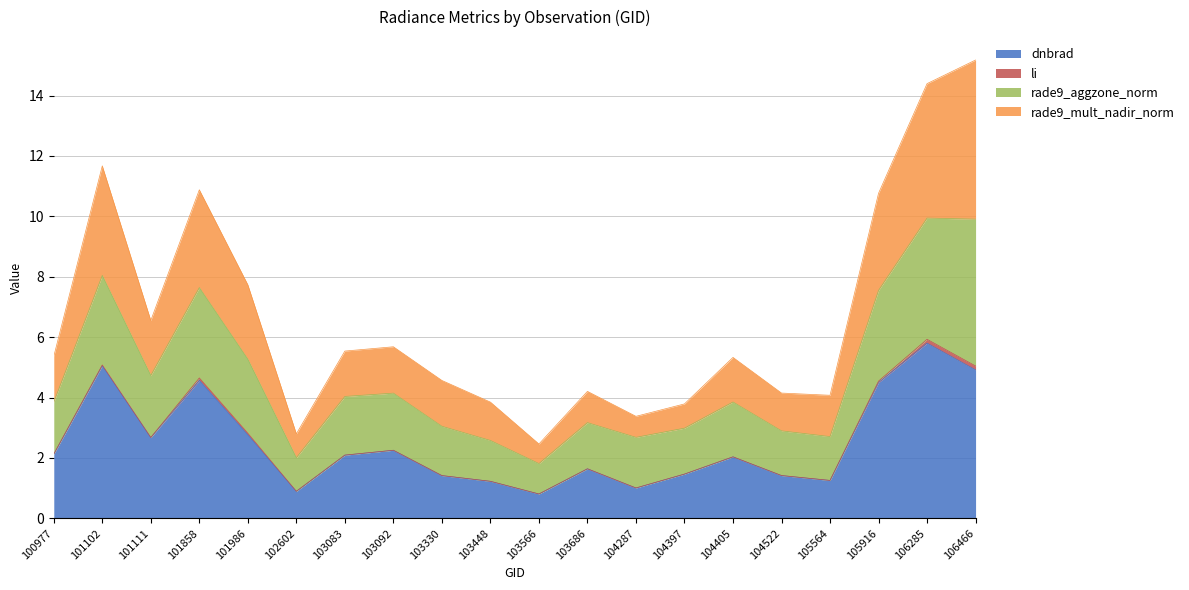

How many data points does each series have?

20